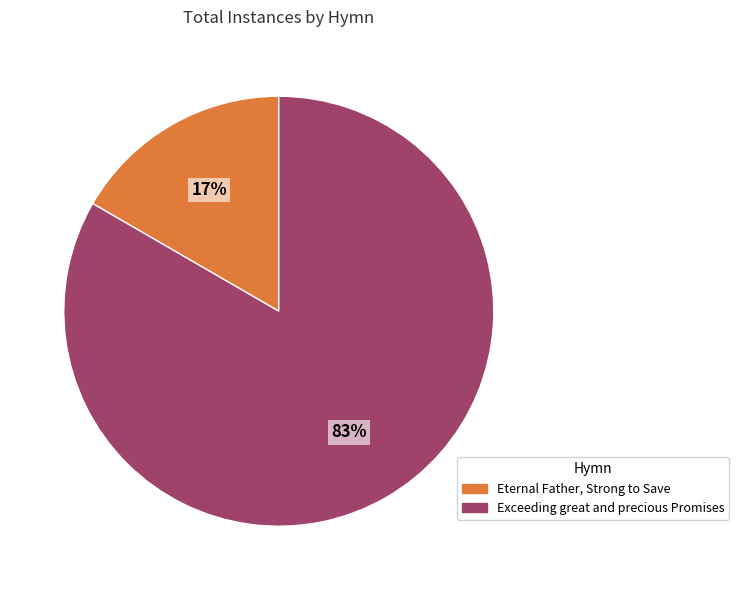

Combined, do Exceeding great and precious Promises and Eternal Father, Strong to Save account for over 50%?

Yes